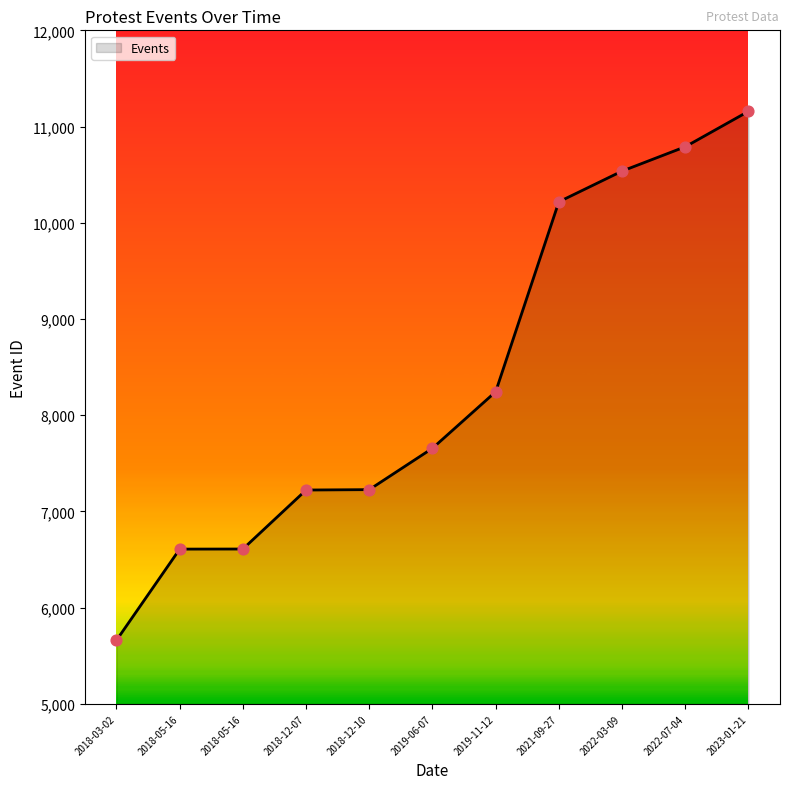

How many lines are shown in the chart?

1